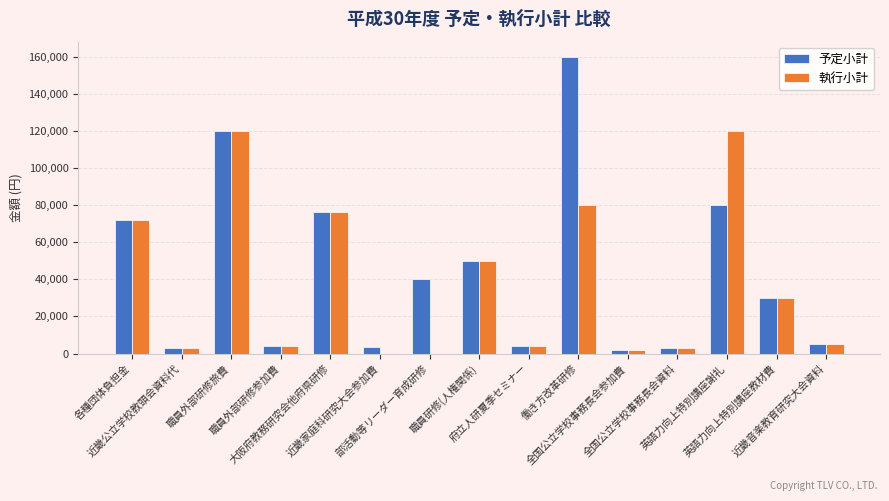

What is the maximum value shown in the chart?

160000